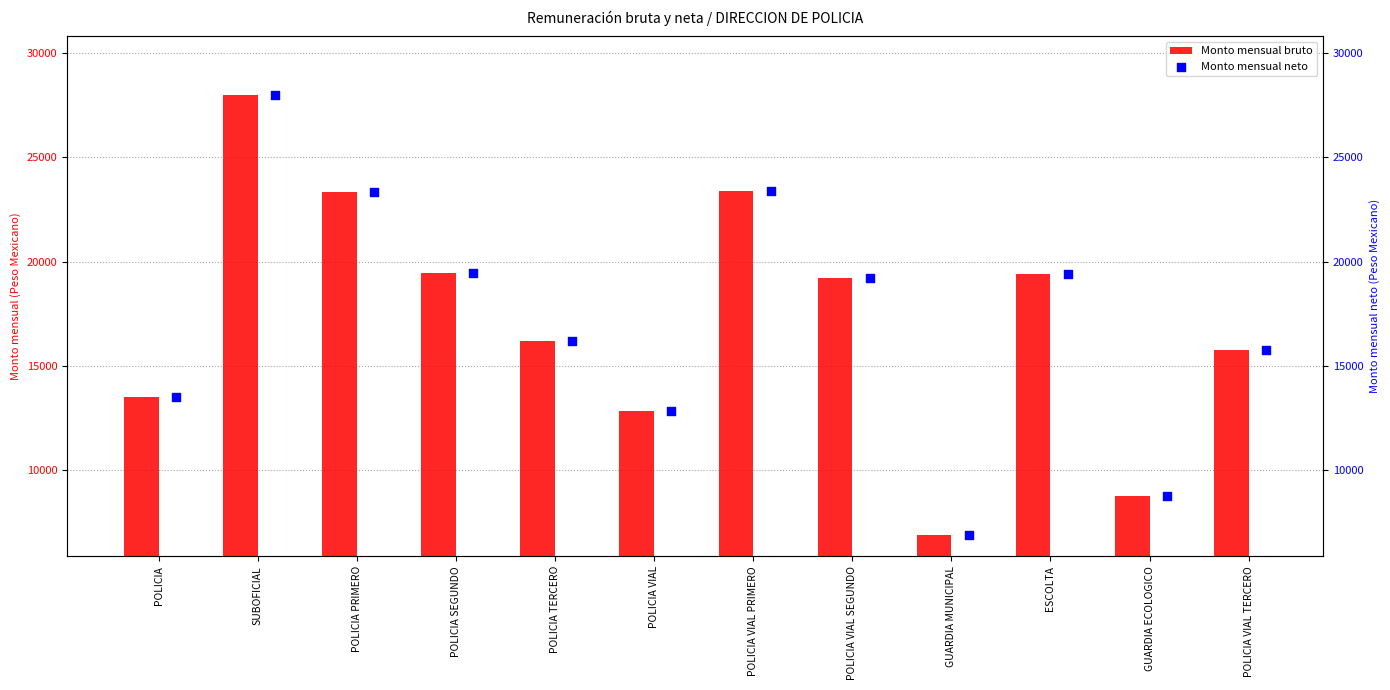

Which series has the largest total across all categories?

Monto mensual bruto